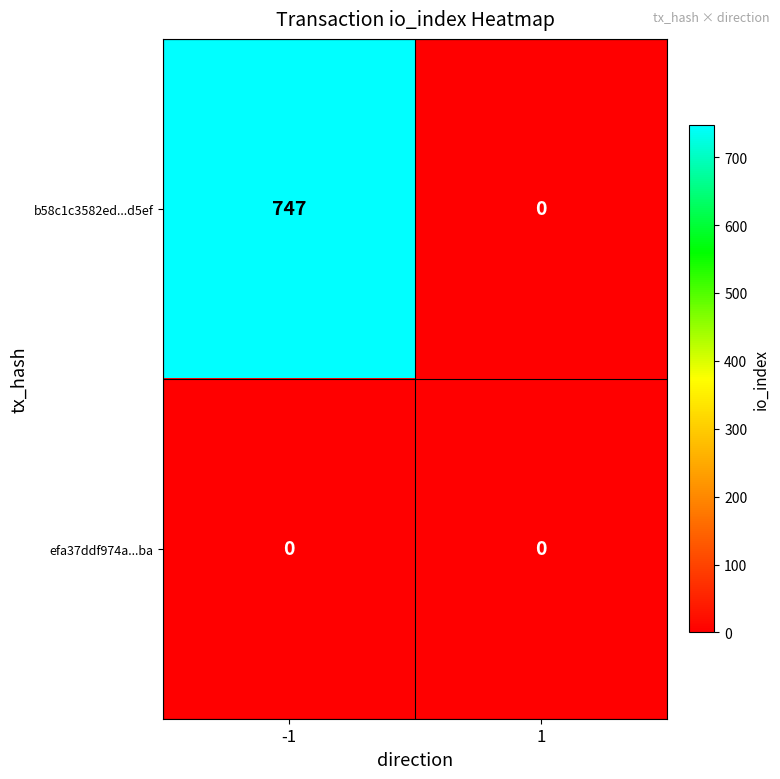

Rank the series by their average value, from lowest to highest.

efa37ddf974a...ba, b58c1c3582ed...d5ef